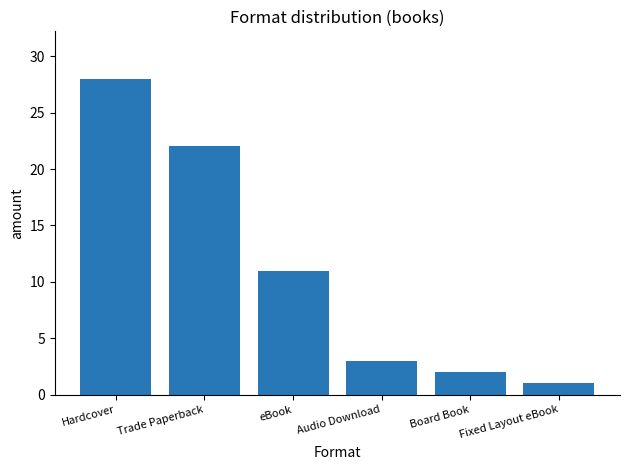

What is the ratio of the value at Hardcover to the value at eBook?

2.5